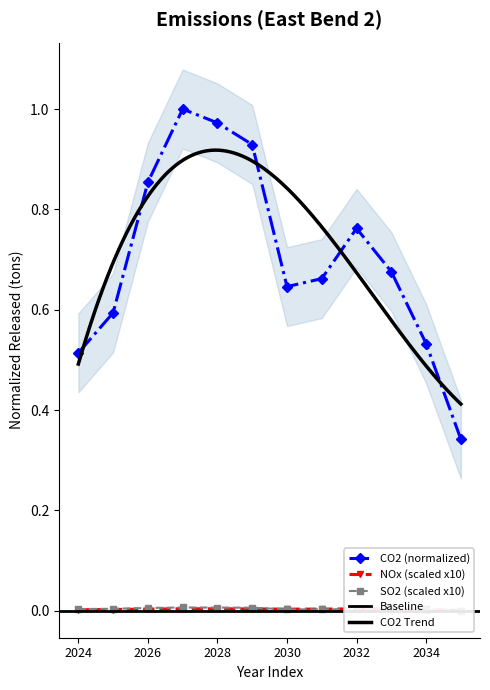

At how many categories does at least one series exceed 0?

12